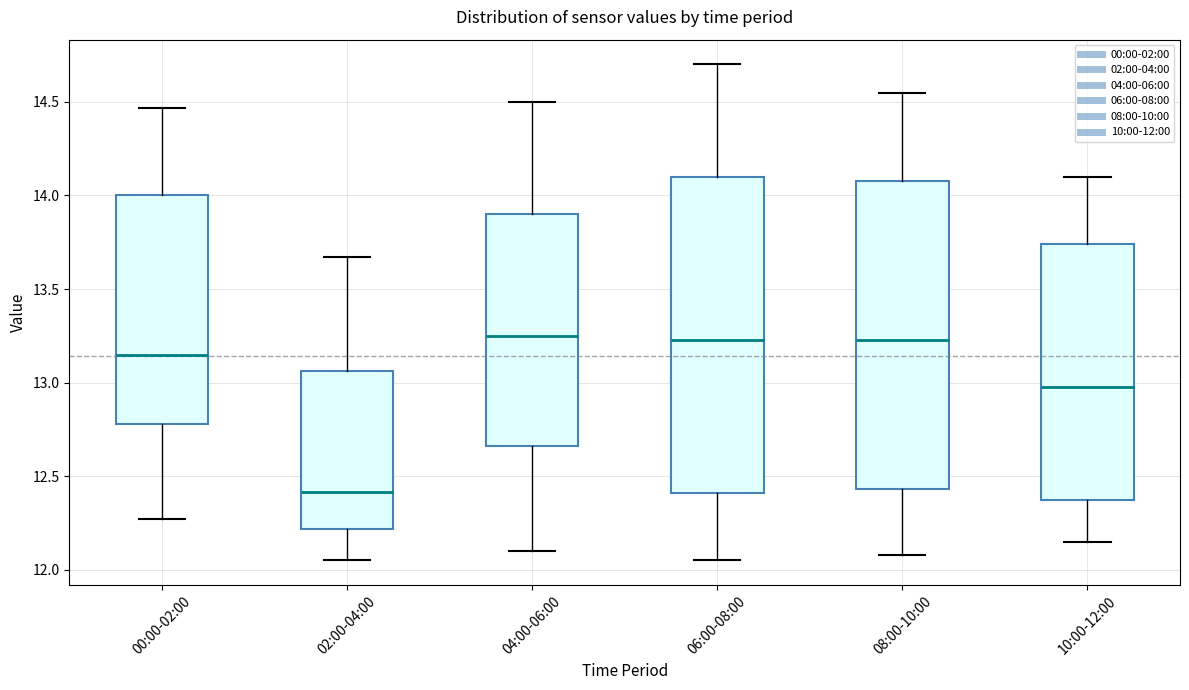

Where does the lower whisker of the box for 02:00-04:00 end on the y-axis? The values are not printed on the chart, so give them approximately, as read against the axis.

12.05